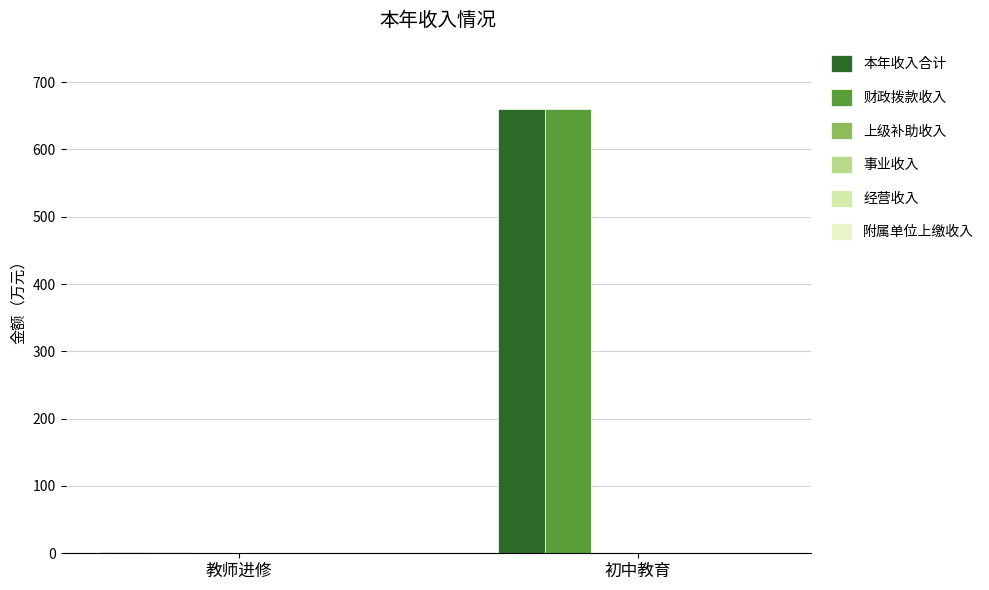

List the series in order of their peak value, highest first.

本年收入合计, 财政拨款收入, 上级补助收入, 事业收入, 经营收入, 附属单位上缴收入